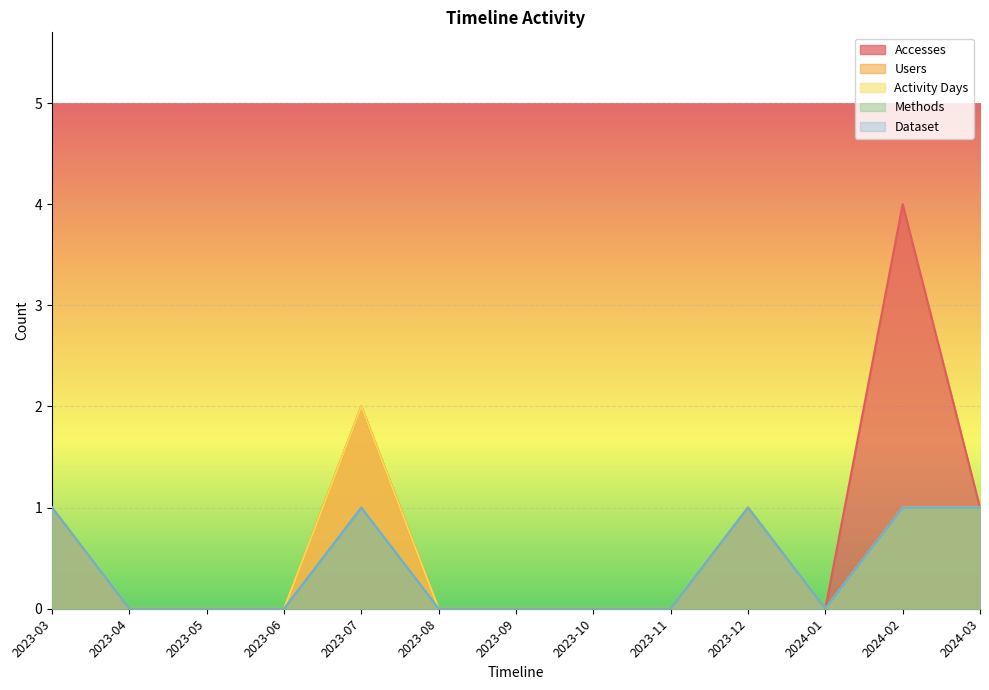

What is the difference between the Dataset values at 2023-10 and 2023-07?

1